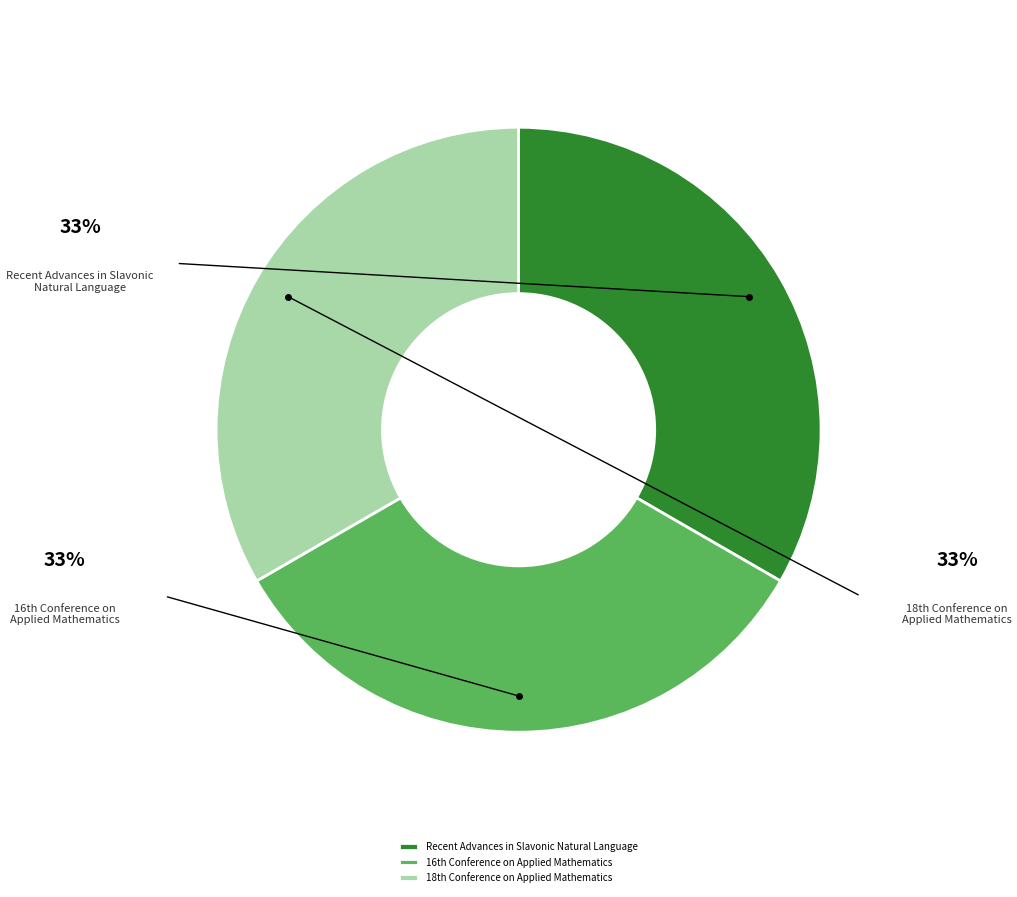

Is there a majority slice in this chart?

No